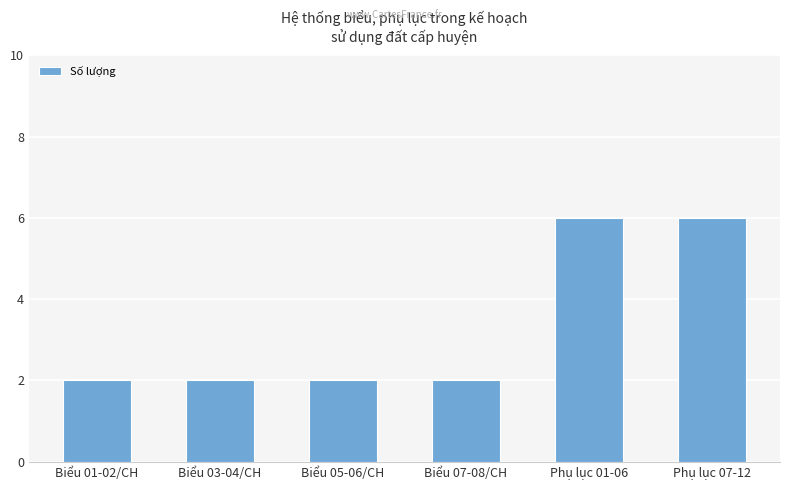

What is the greatest value displayed?

6